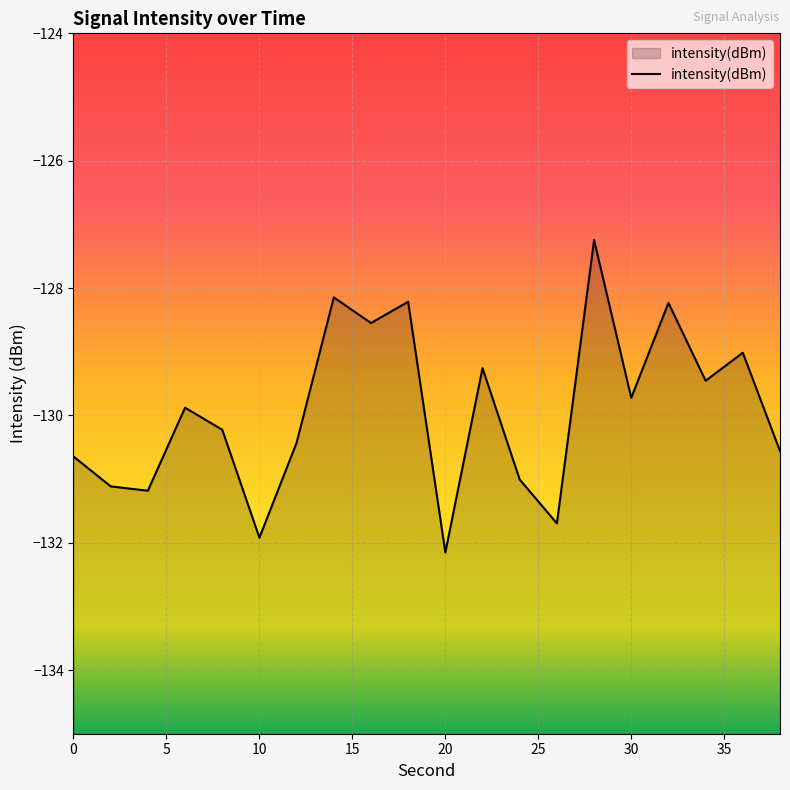

What is the smallest value displayed?

-132.2